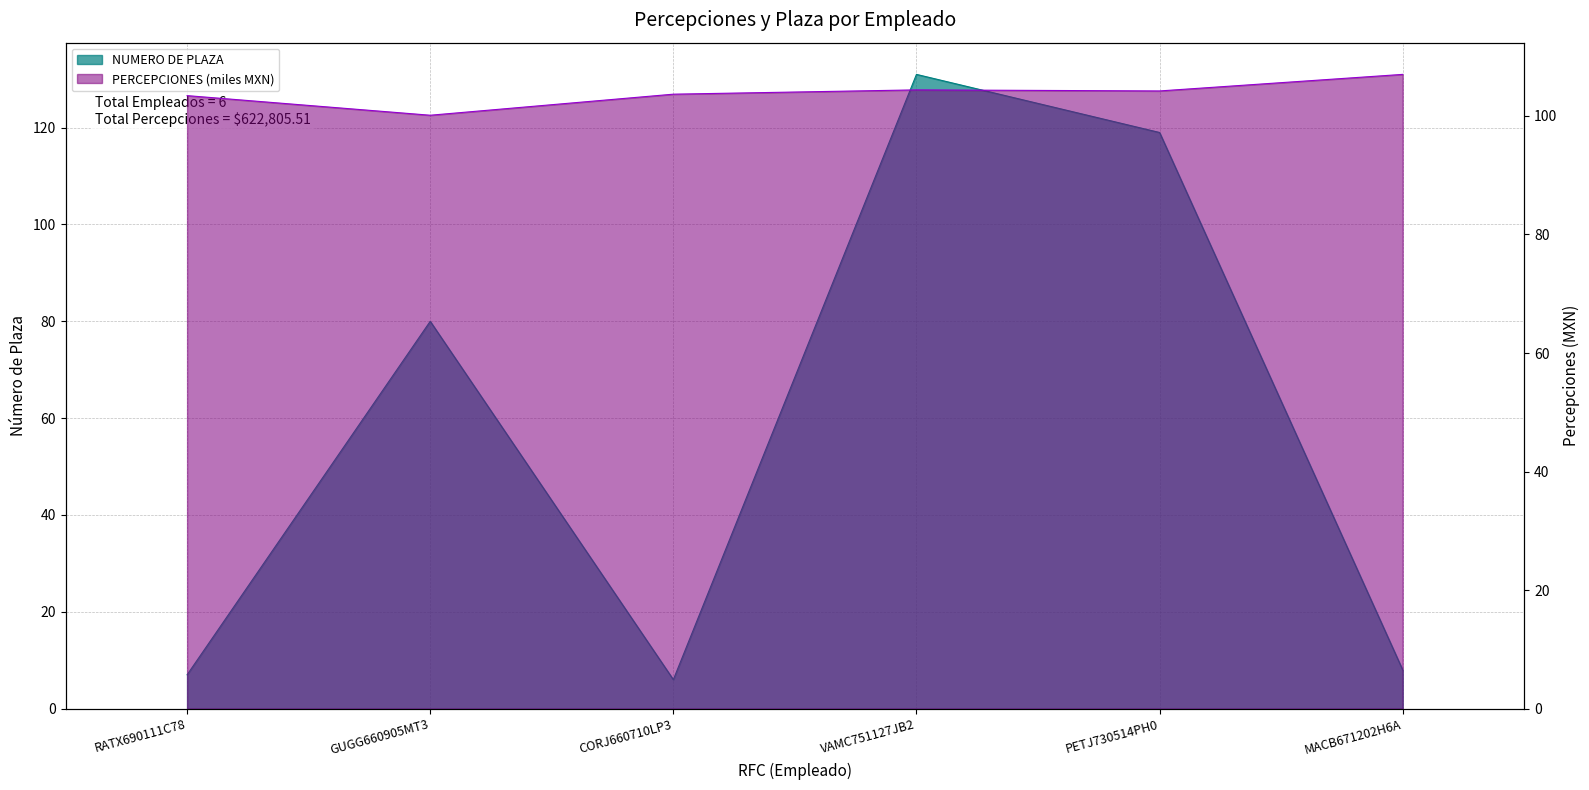

Where is the first local maximum for PERCEPCIONES?

VAMC751127JB2